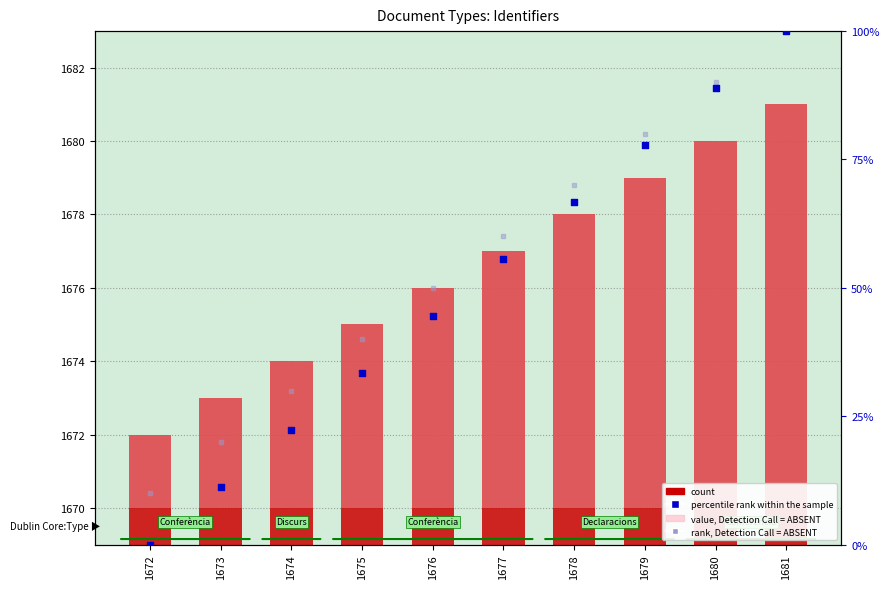

At which category is the sum across all series the highest?

1681